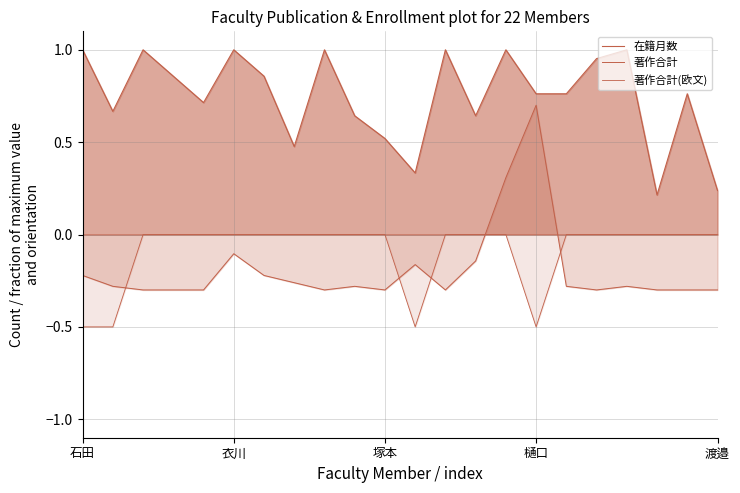

At which category does 著作合計(欧文) reach its first local valley?

11